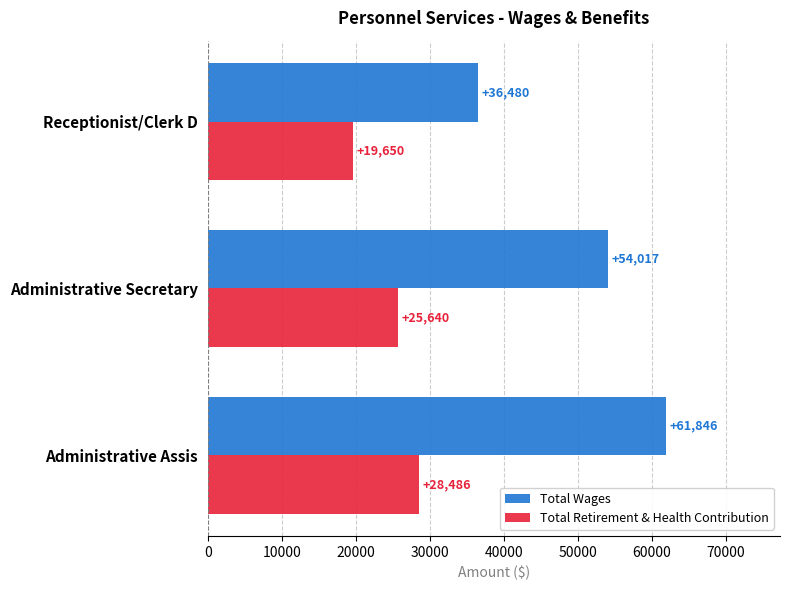

What is the total value across all series at Administrative Secretary?

79657